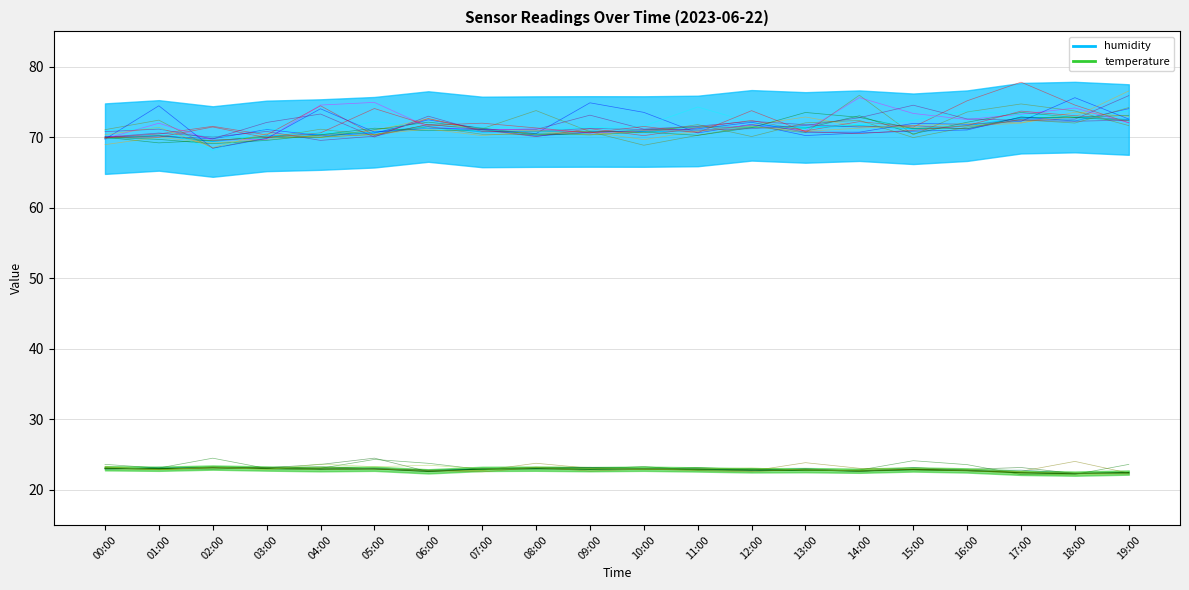

Where is humidity nearest to the value 71?

11:00